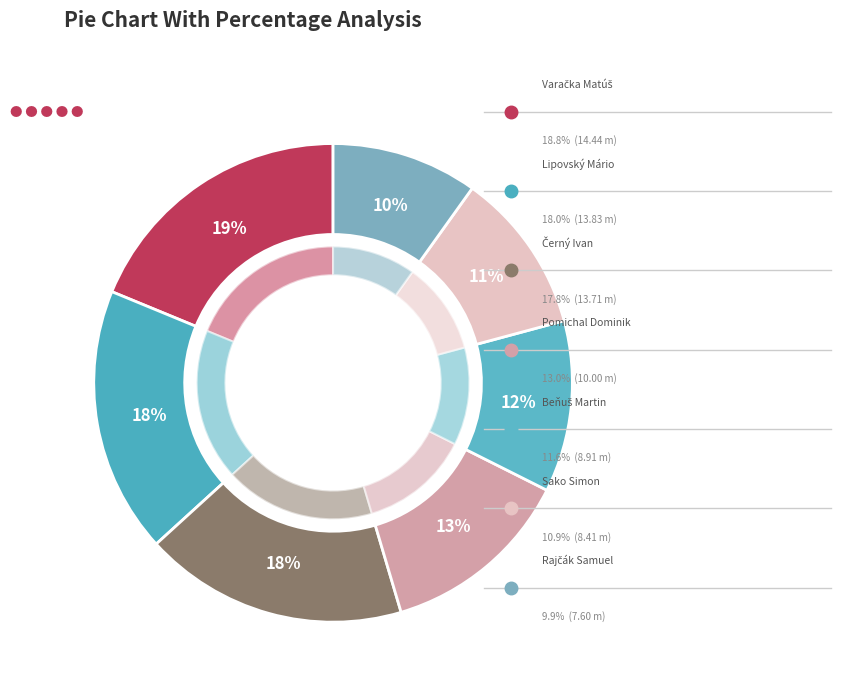

To the nearest percent, what is the average slice percentage?

14%